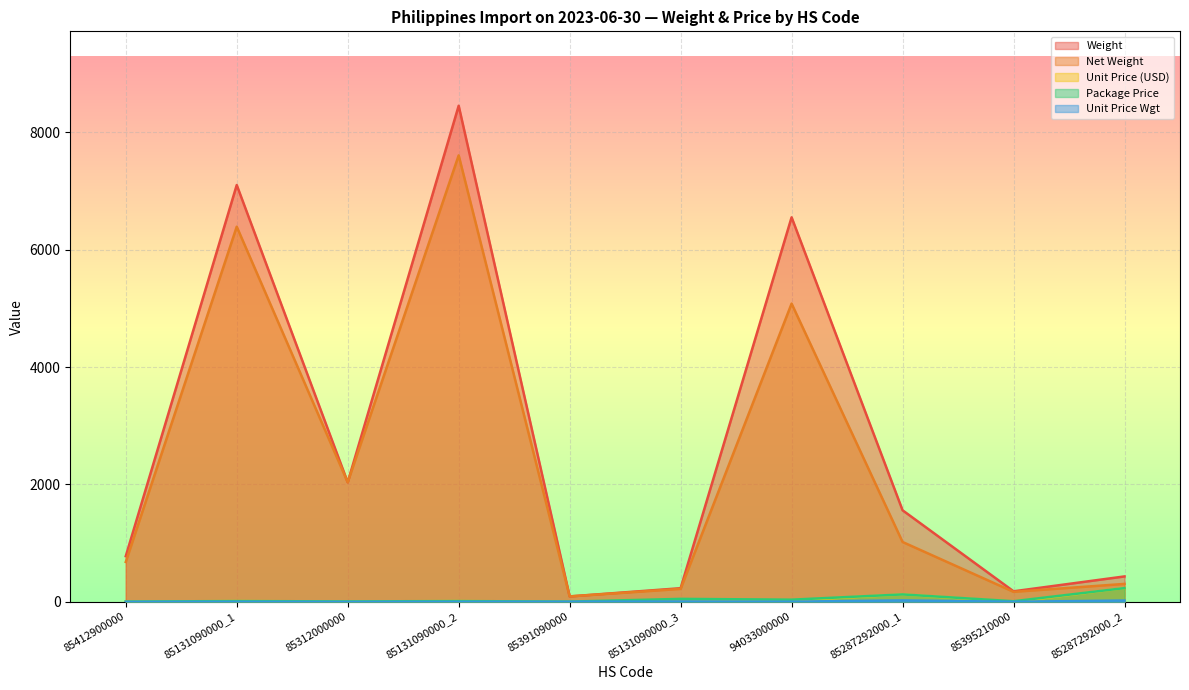

Reading right to left, list all the values displayed in this chart.

Weight: 433.5	180.0	1560.0	6550.0	232.9	93.0	8450.0	2036.8	7100.0	778.0
Net Weight: 306.0	171.0	1020.0	5080.0	221.1	93.0	7605.0	2036.8	6390.0	680.0
Unit Price (USD): 234.7	0.1	126.8	23.1	0.7	4.8	13.6	7.9	13.7	5.4
Package Price: 234.7	10.8	126.8	37.4	51.0	4.8	13.6	7.9	13.7	5.4
Unit Price Wgt: 23.0	2.3	24.9	3.7	6.5	3.3	1.5	0.5	1.8	1.0